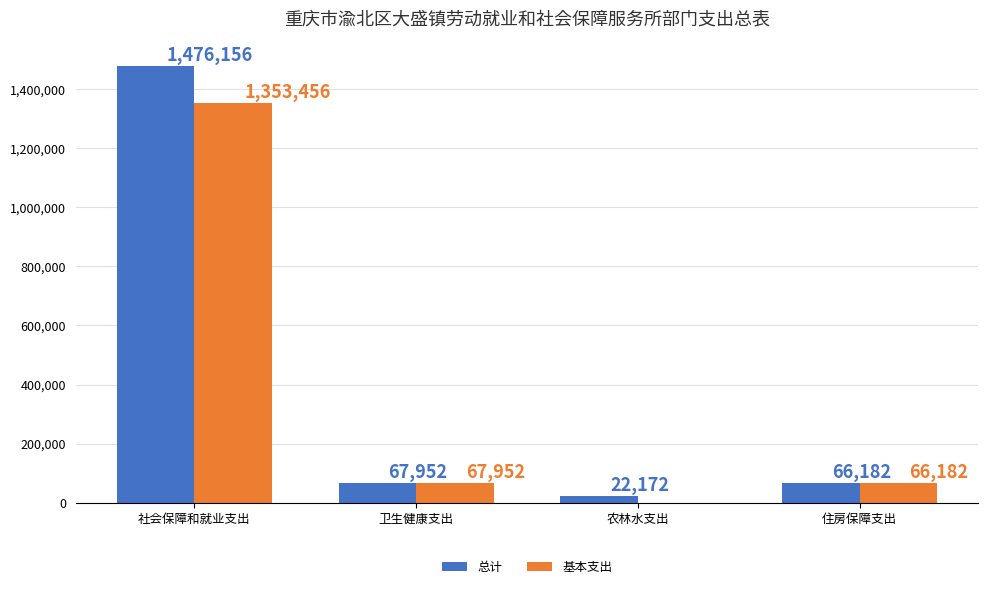

What are all the series names shown in the legend?

总计, 基本支出